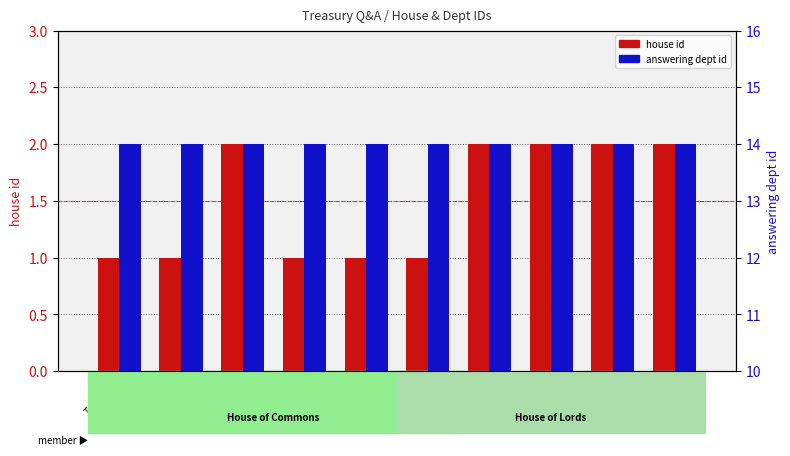

Rank the series by their average value, from lowest to highest.

house id, answering dept id